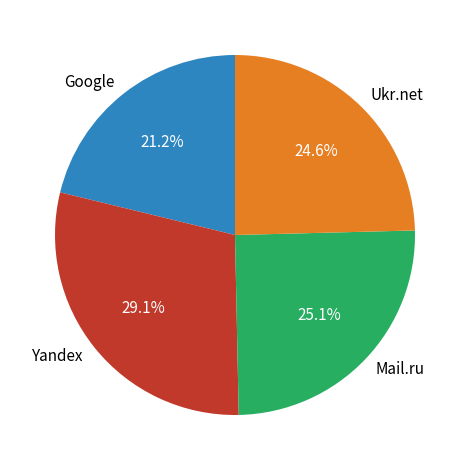

Which slice is the smallest?

Google